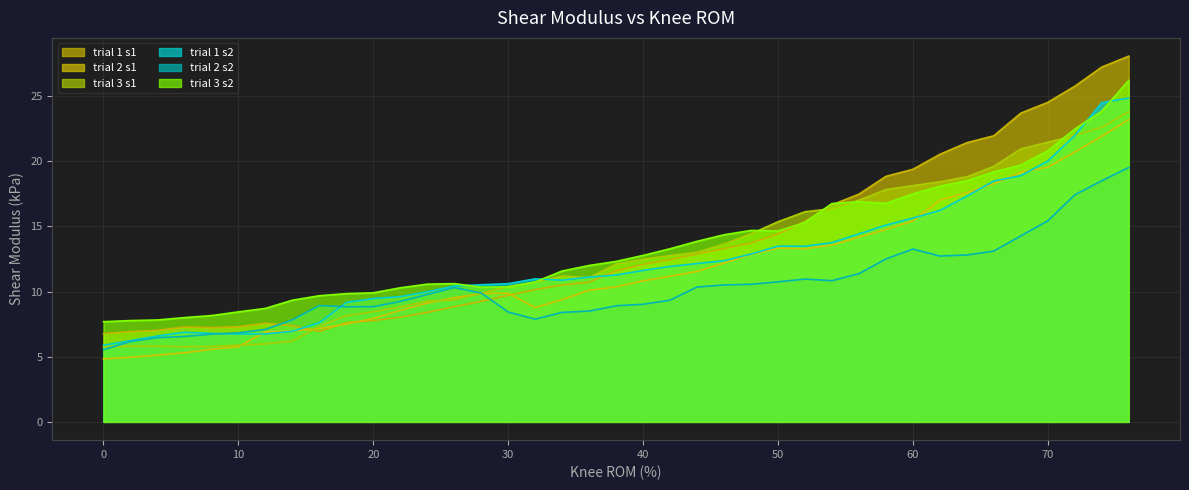

Where is the first local maximum for trial 2 s1?

30